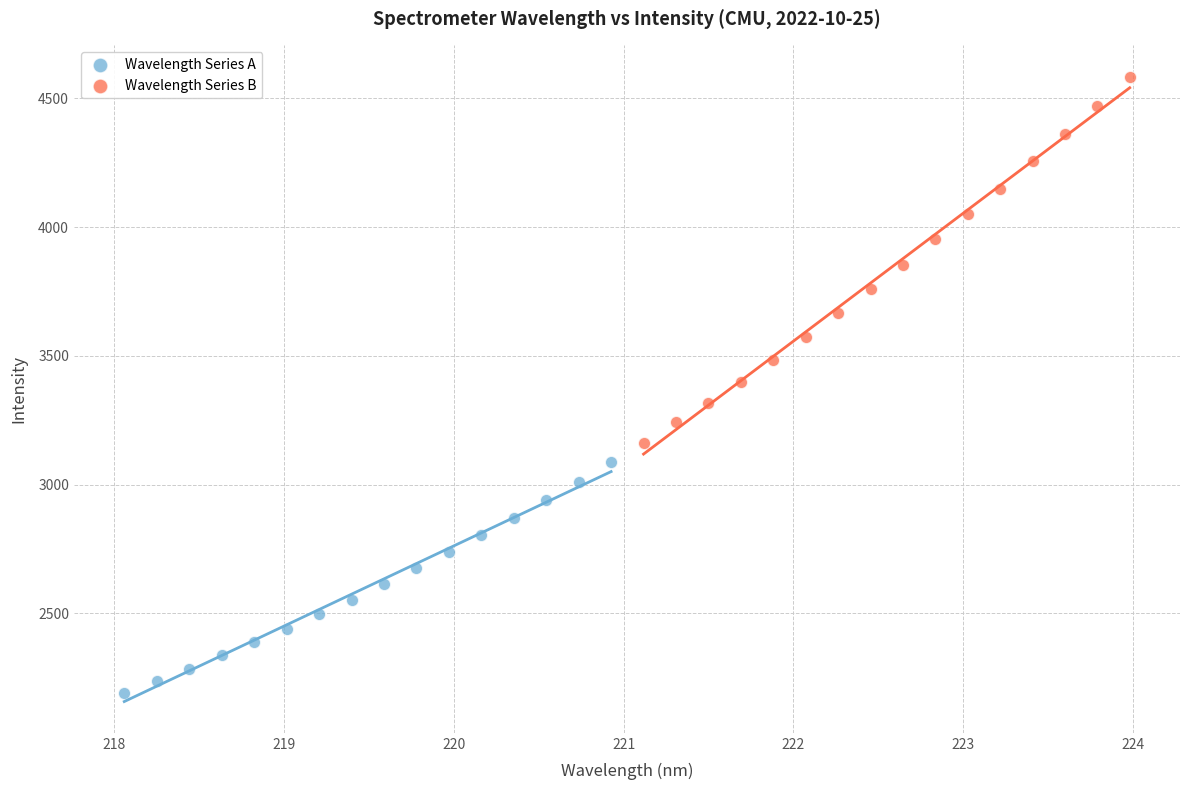

Which series reaches the minimum Y coordinate?

Wavelength Series A